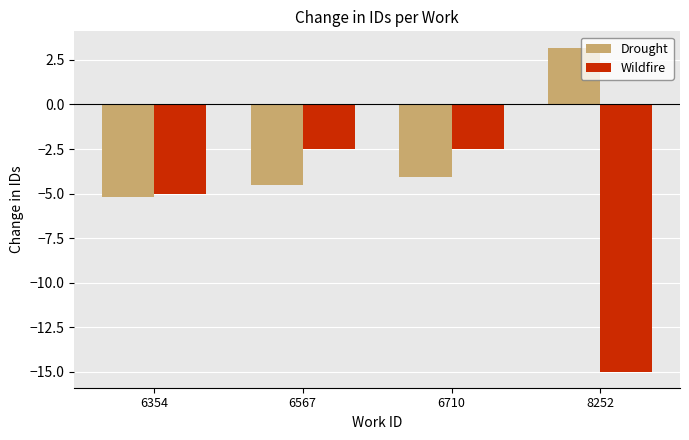

List the series in order of their peak value, lowest first.

Wildfire, Drought